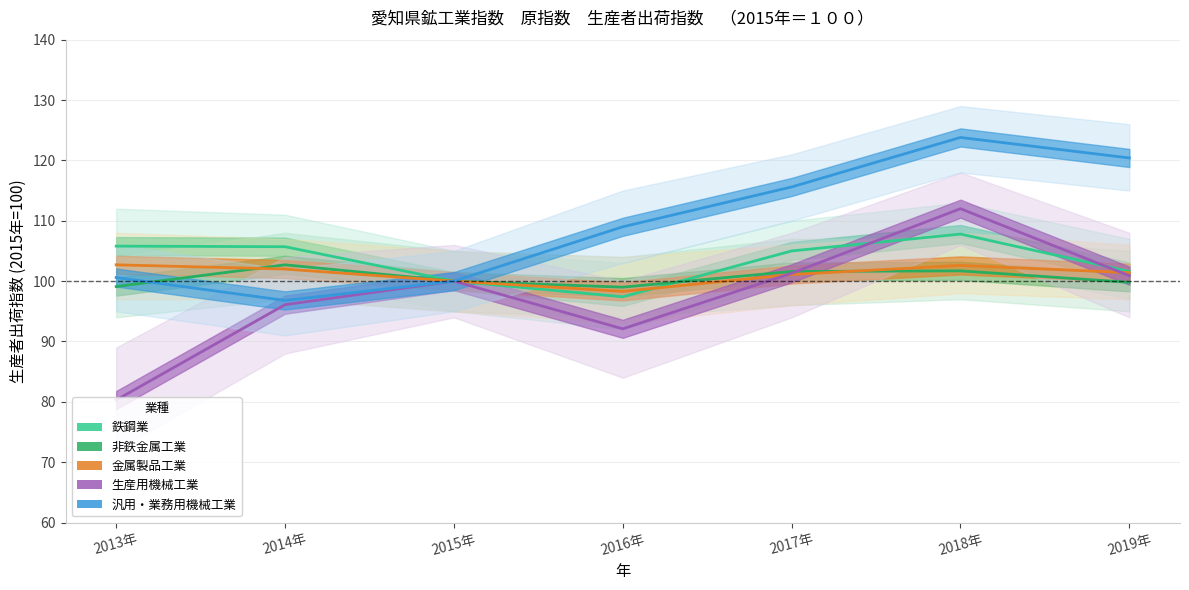

In 生産用機械工業, how many points are higher than both neighbors (excluding endpoints)?

2